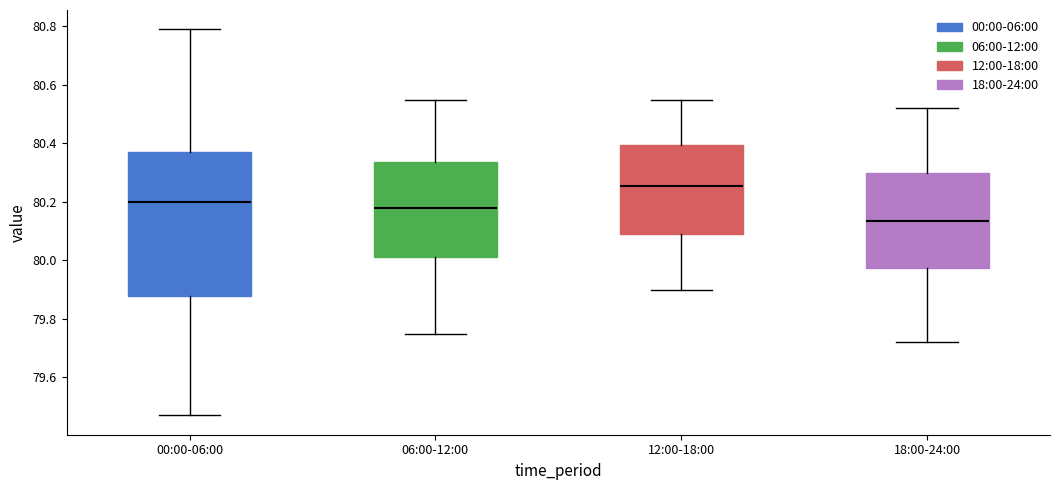

Reading left to right, read every box against the y-axis: the position of its median line, the range the box covers, and the ends of its whiskers. The values are not printed on the chart, so give them approximately, as read against the axis.

00:00-06:00: median 80.20, box 79.88 to 80.38, whiskers 79.48 to 80.80
06:00-12:00: median 80.18, box 80.02 to 80.34, whiskers 79.76 to 80.56
12:00-18:00: median 80.26, box 80.10 to 80.40, whiskers 79.90 to 80.56
18:00-24:00: median 80.14, box 79.98 to 80.30, whiskers 79.72 to 80.52